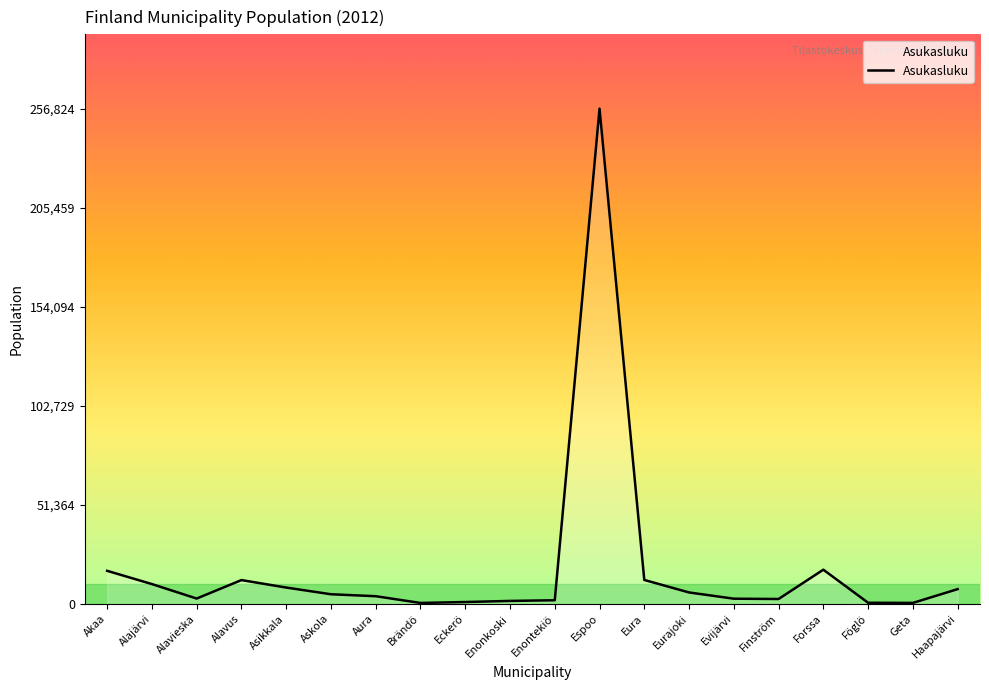

What is the greatest value displayed?

256824